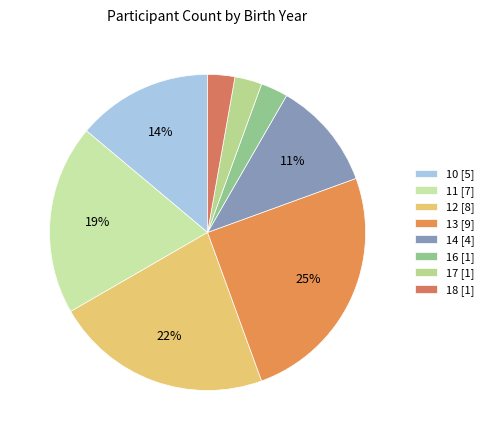

What percentage is the 16 slice, to the nearest percent?

3%